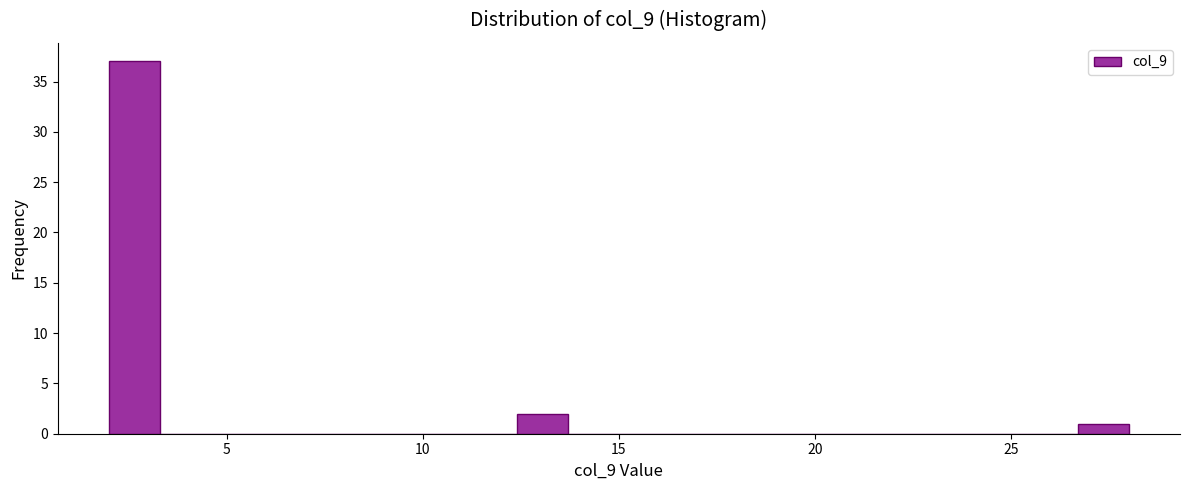

Read against the x-axis, roughly where is the centre of the tallest bar?

2.5